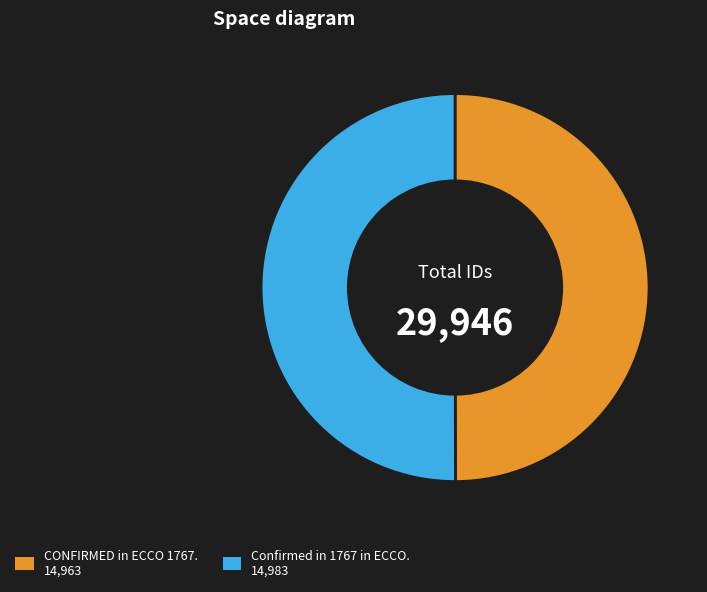

Do CONFIRMED in ECCO 1767. and Confirmed in 1767 in ECCO. together represent more than half of the pie?

Yes